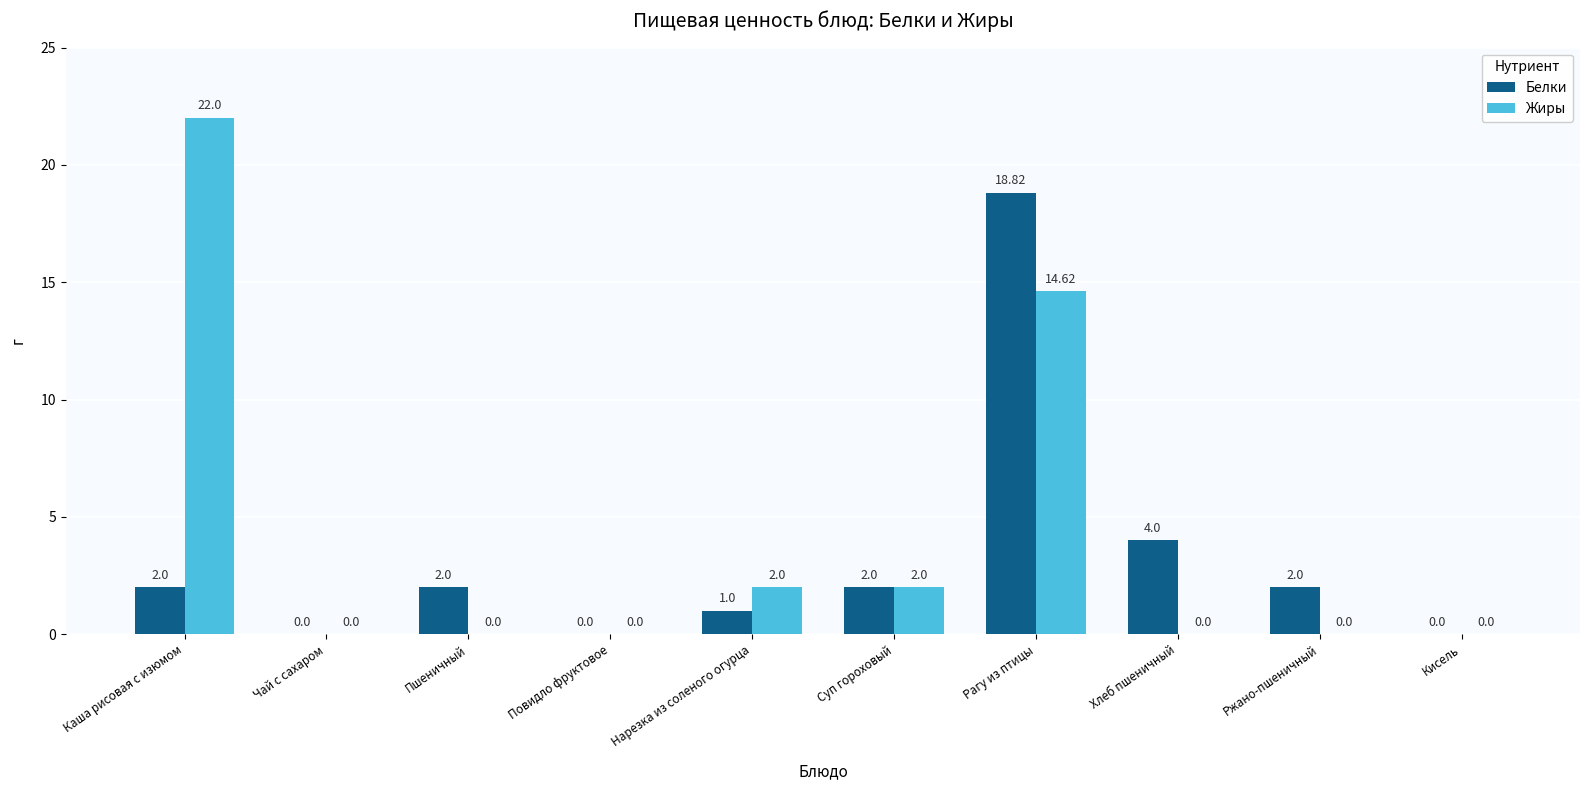

True or false: Жиры has a value of 1.1 at Суп гороховый.

False